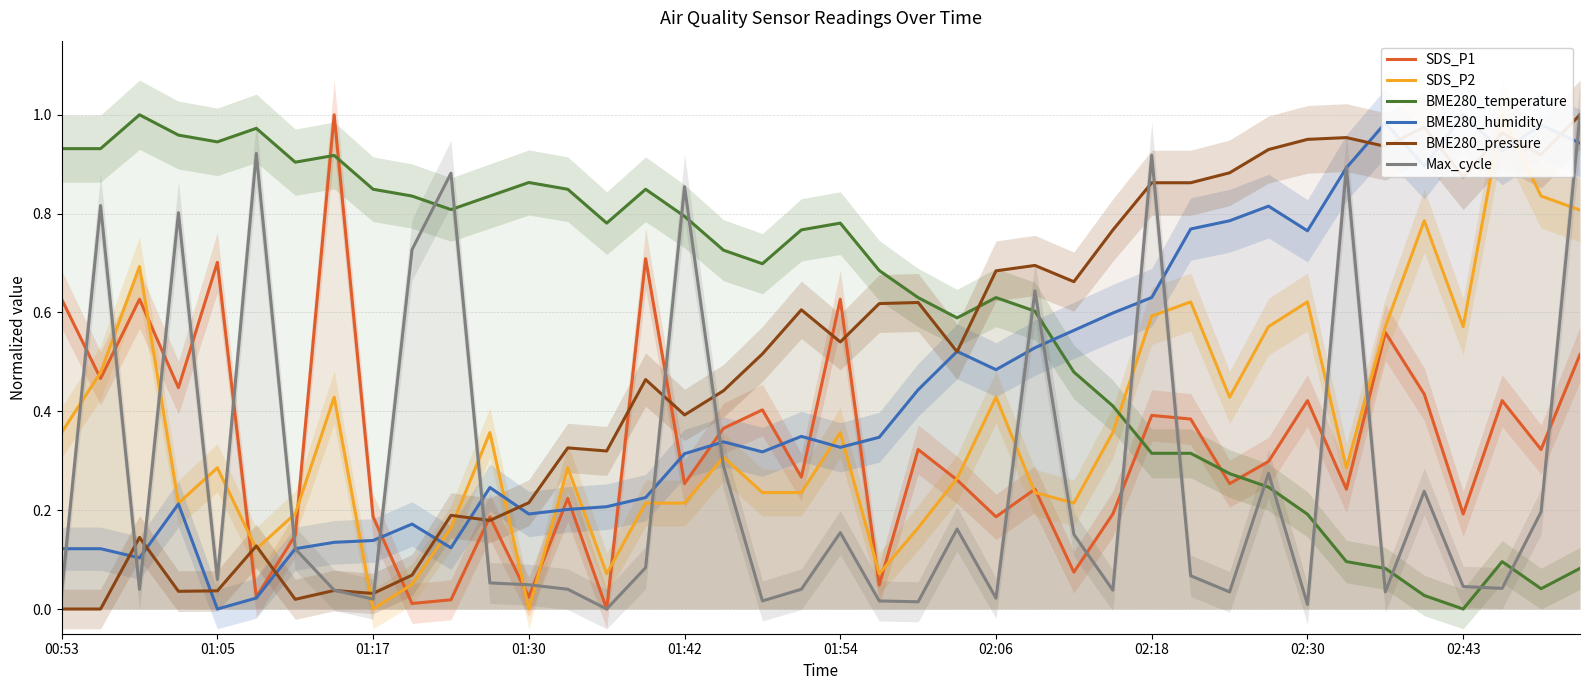

What is the spread (max minus min) of values at 33?

0.9